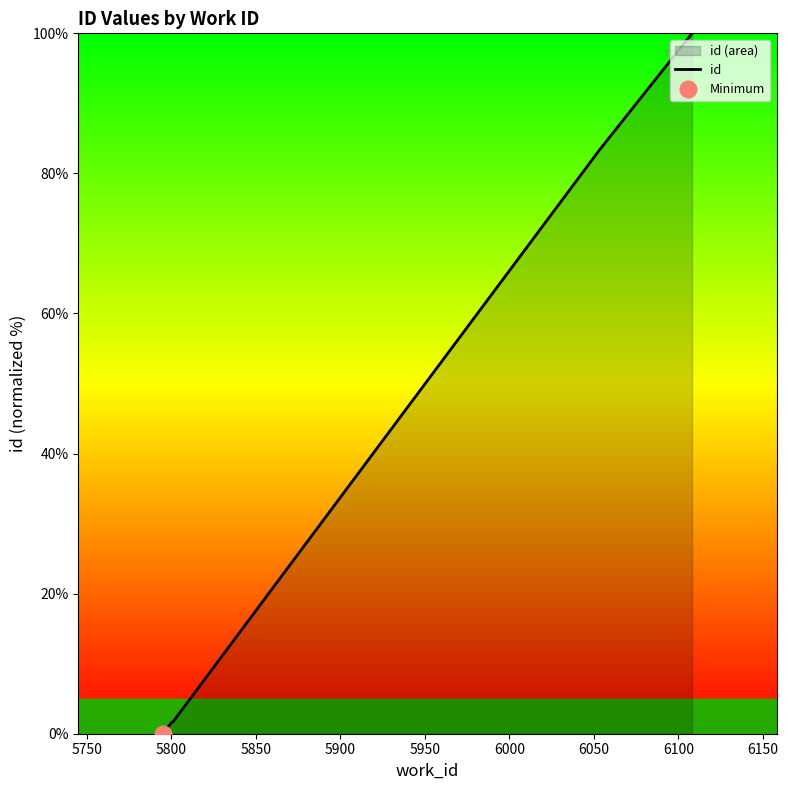

What is the maximum value for id?

100.0